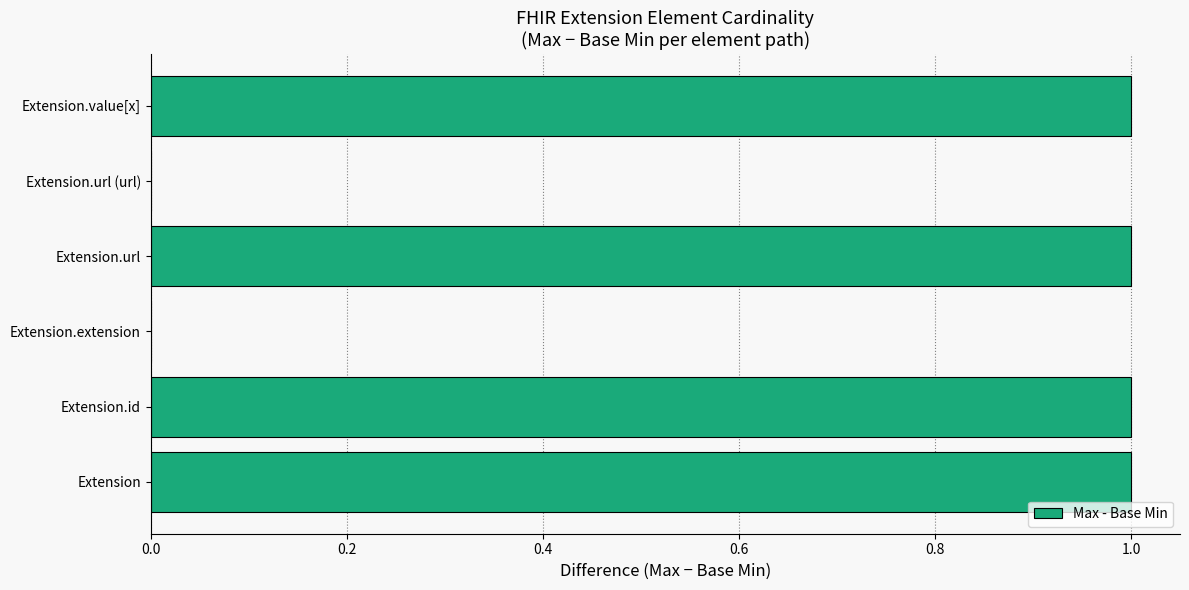

What is the sum of all values?

4